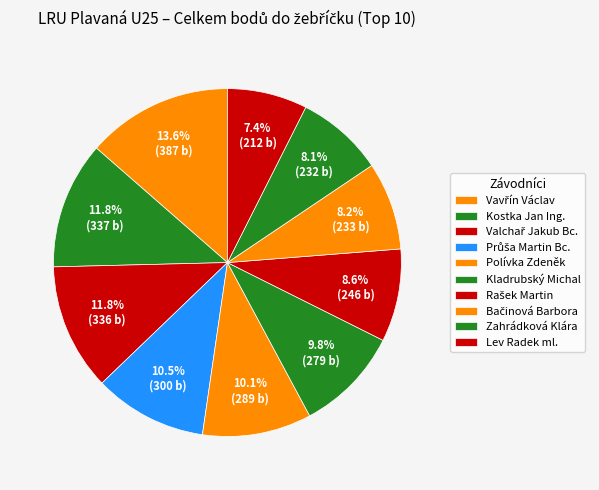

How many segments does this pie chart have?

10